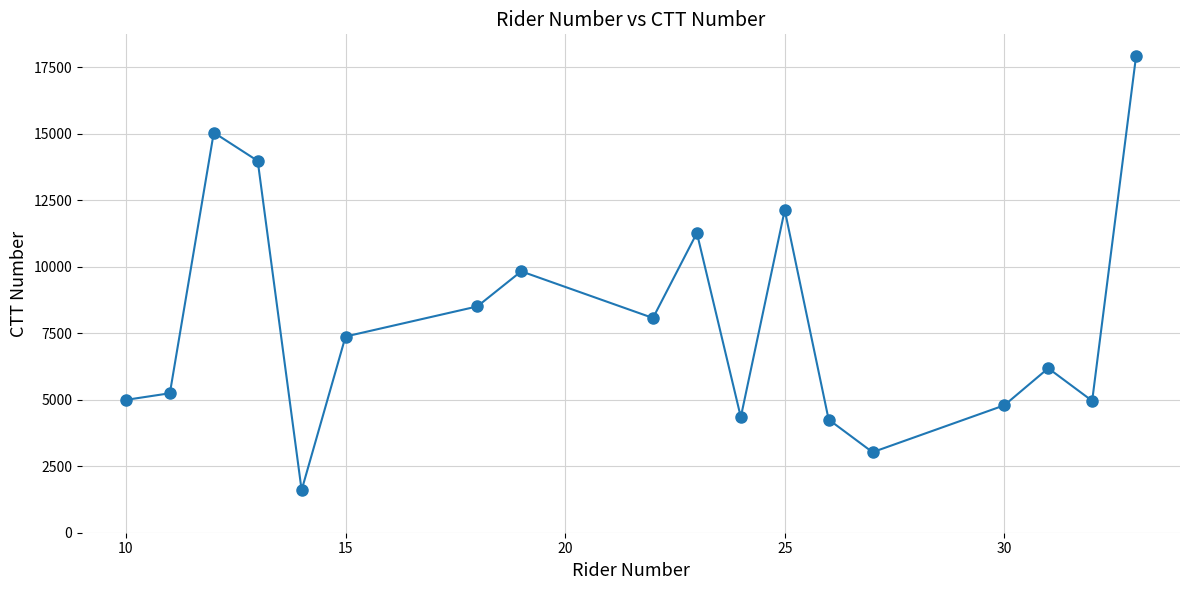

True or false: there are more than 2 points higher than both neighbors.

True